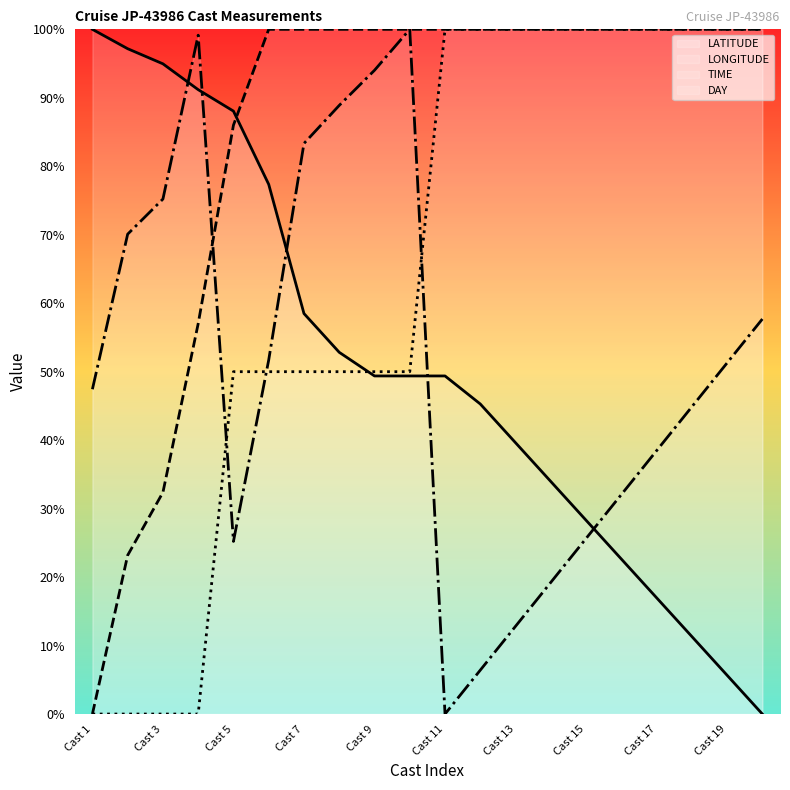

At how many categories does at least one series exceed 55?

20